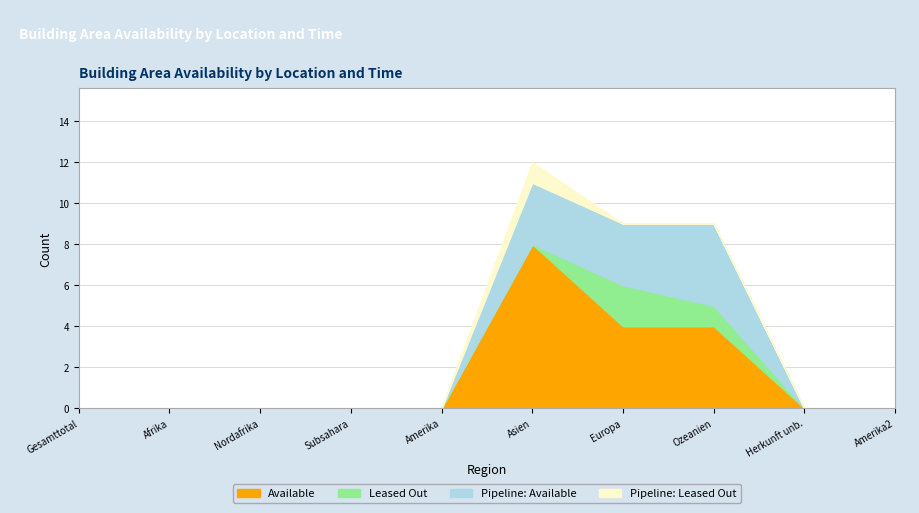

What are all the series names shown in the legend?

Available, Leased Out, Pipeline: Available, Pipeline: Leased Out